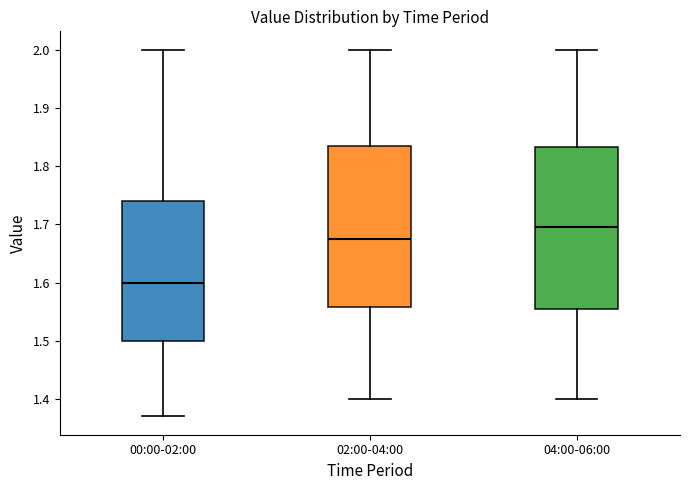

Reading left to right, transcribe this box plot: for each box, give where its median line is, the range the box spans, and where its two whiskers end, as read against the y-axis. The values are not printed on the chart, so give them approximately, as read against the axis.

00:00-02:00: median 1.60, box 1.50 to 1.74, whiskers 1.37 to 2.00
02:00-04:00: median 1.68, box 1.56 to 1.84, whiskers 1.40 to 2.00
04:00-06:00: median 1.70, box 1.56 to 1.83, whiskers 1.40 to 2.00